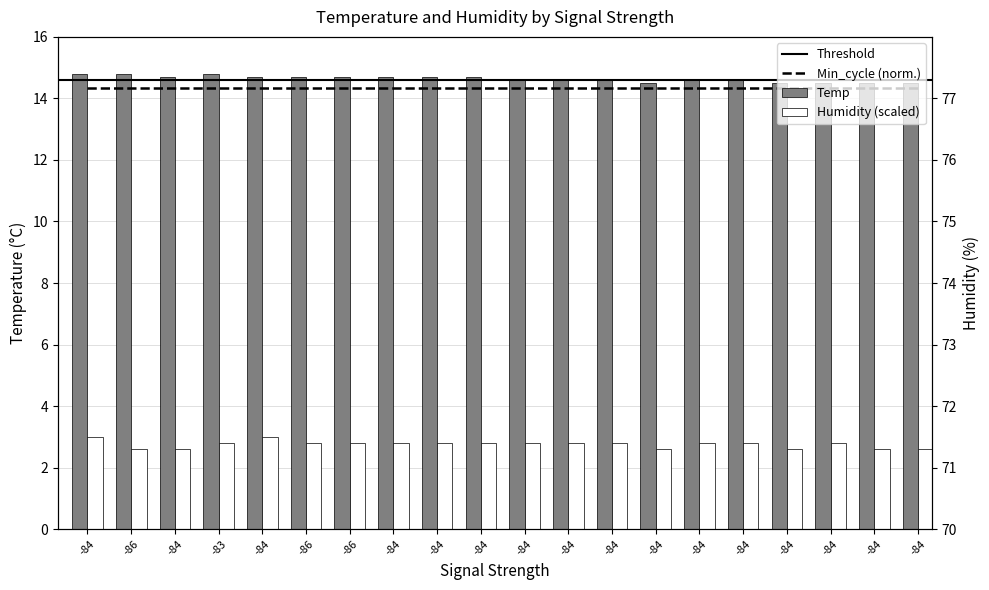

Which category has the highest value in the Humidity series?

-84